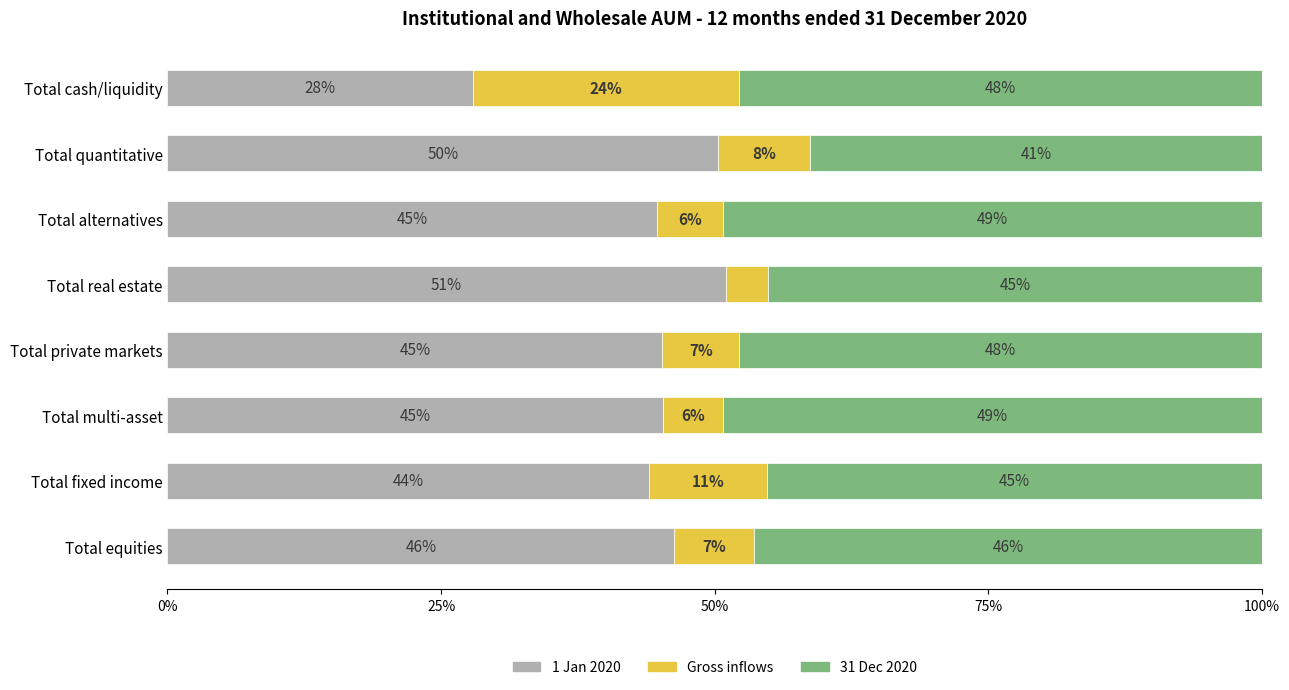

The value of 1 Jan 2020 at Total private markets is 26.6. True or false?

False